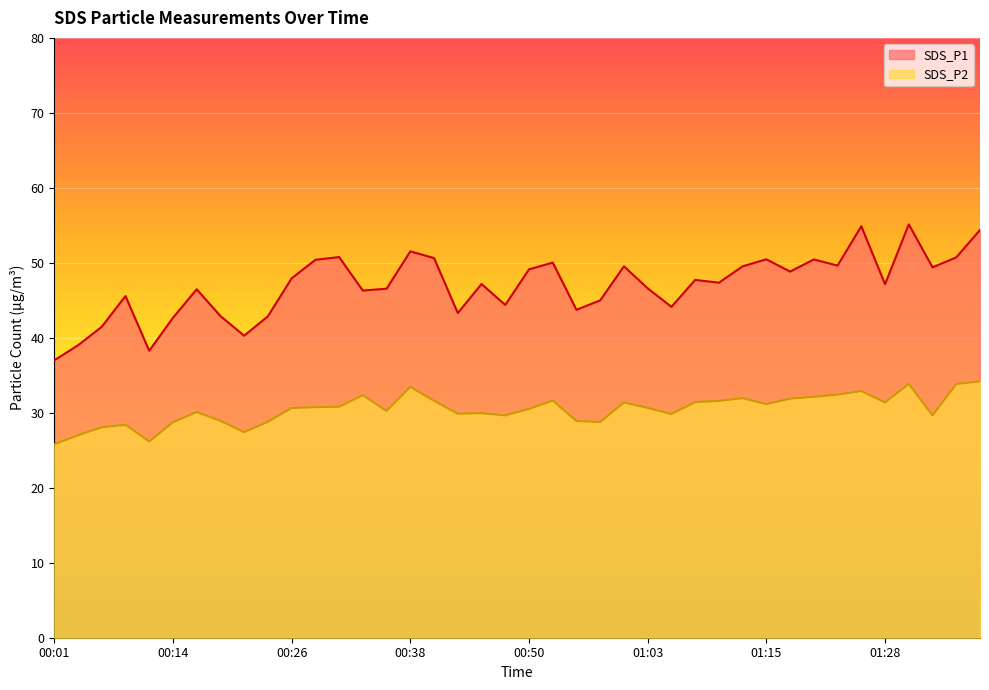

In SDS_P1, how many points are lower than both neighbors (excluding endpoints)?

12